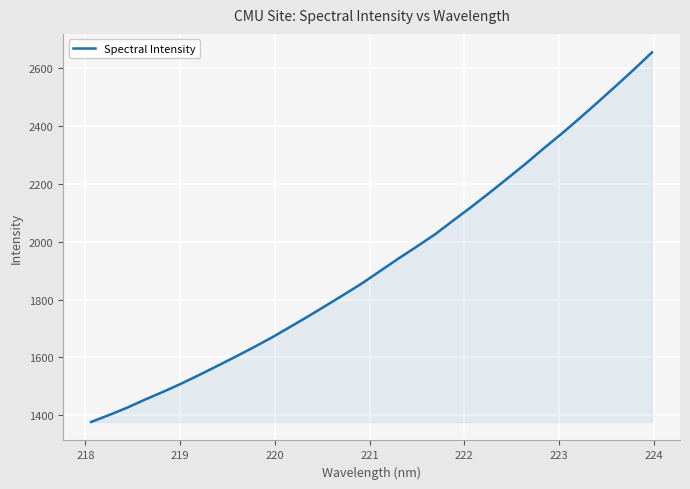

What is the maximum value shown in the chart?

2655.1